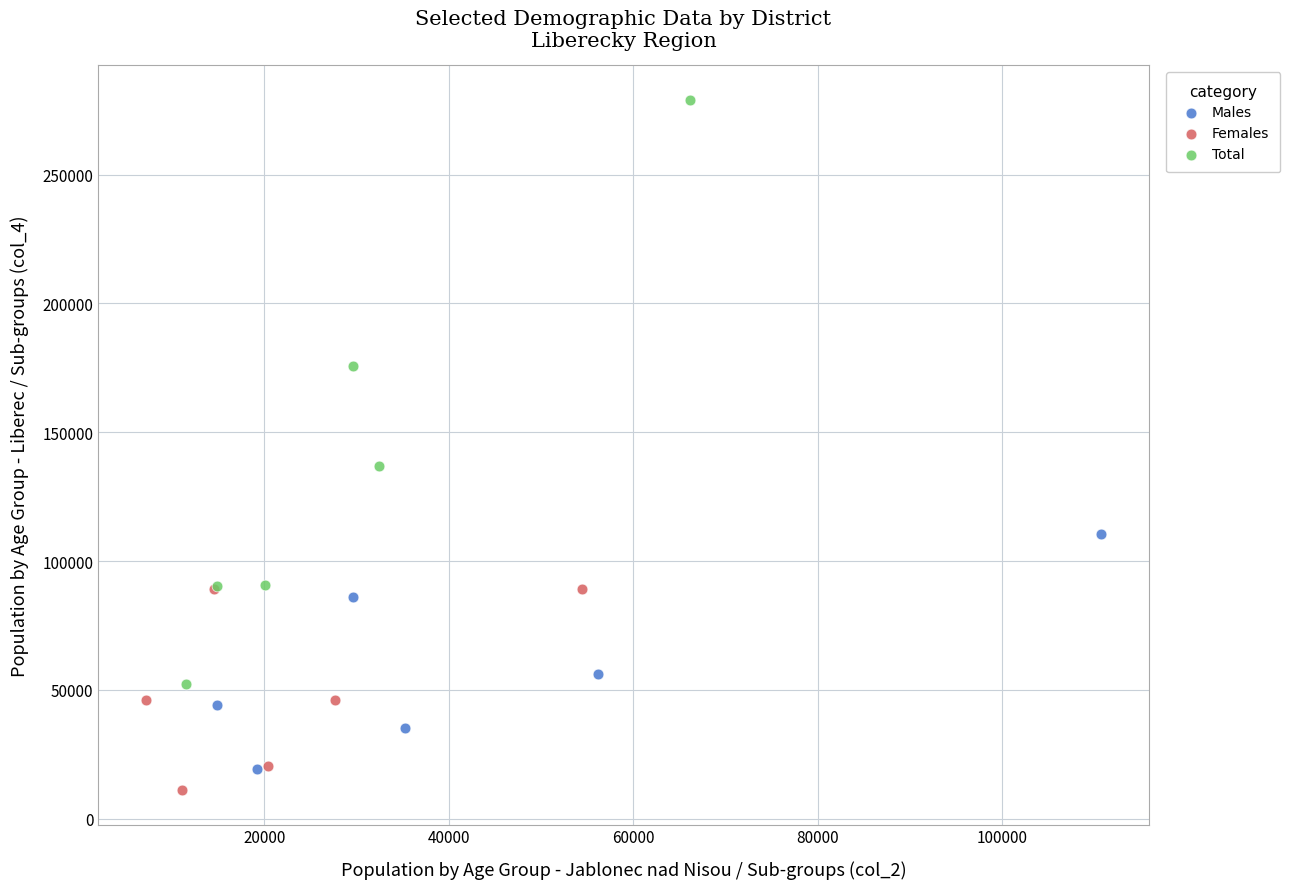

Which series has the largest Y range (max minus min)?

Total